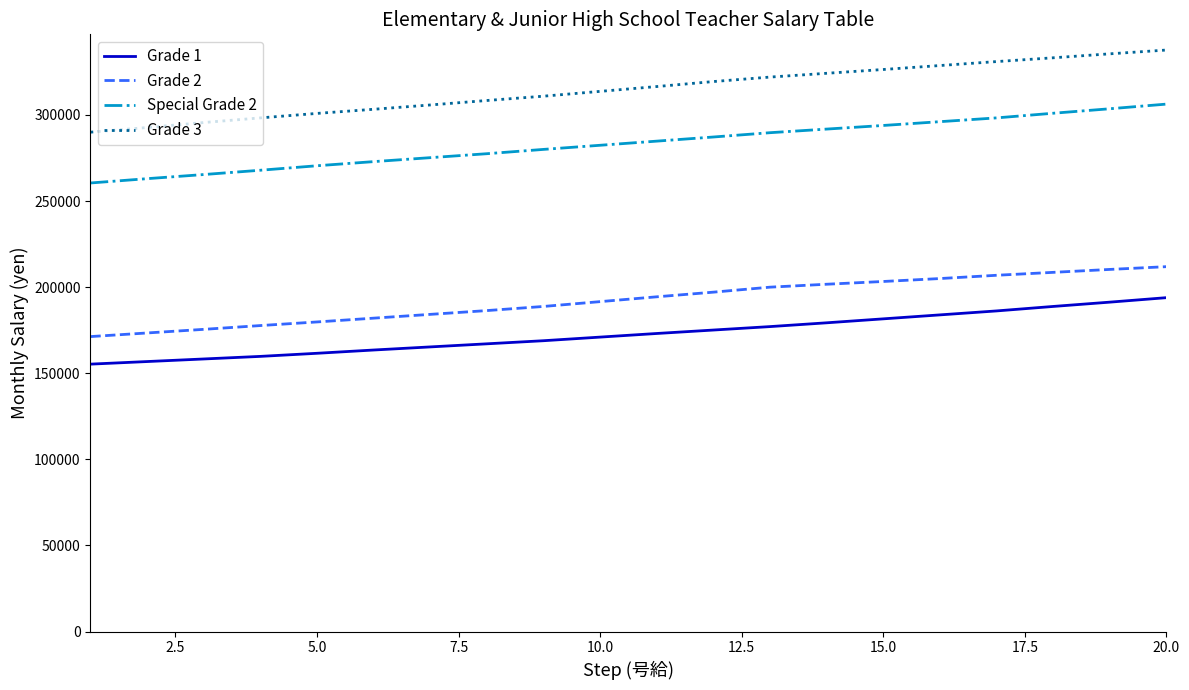

What is the difference between the second highest and minimum values in the Grade 3 series?

45500